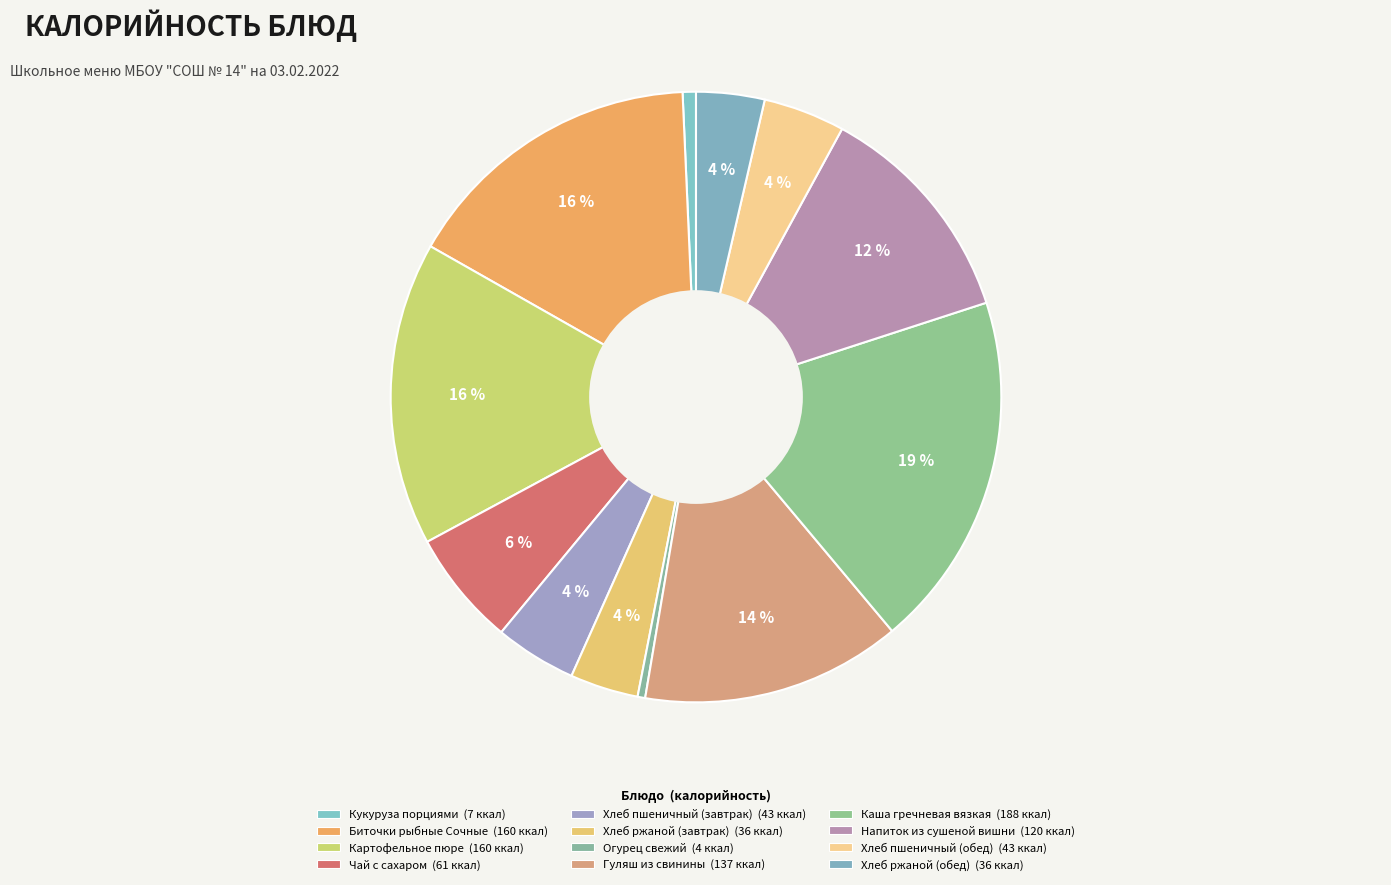

To the nearest percent, what is the difference between the largest and smallest slice percentages?

18%